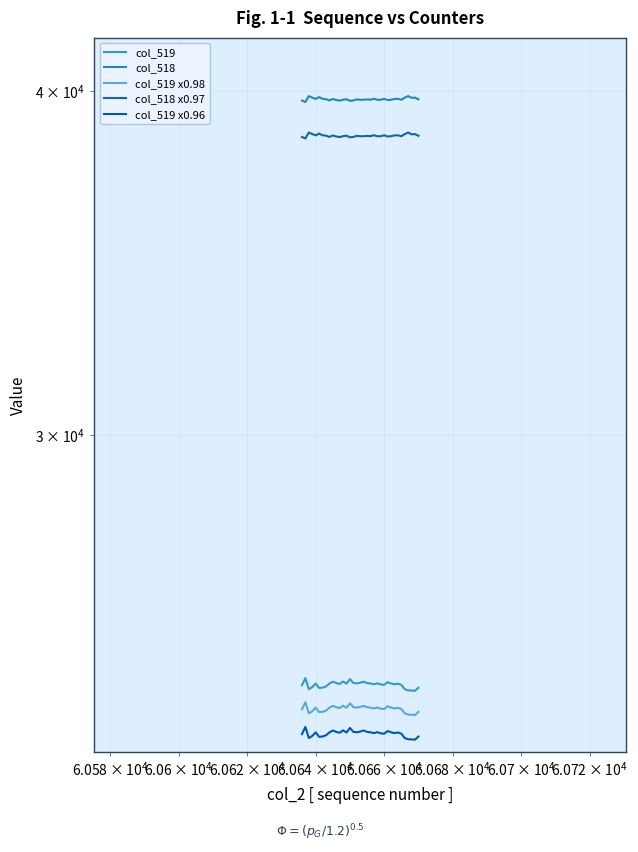

In col_518, how many points are lower than both neighbors (excluding endpoints)?

11